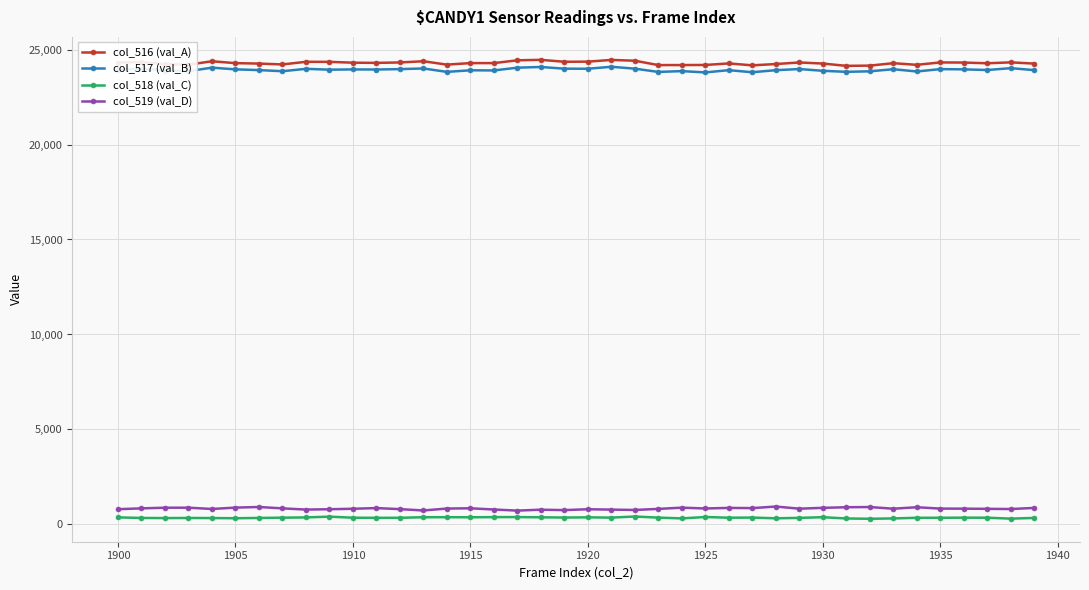

True or false: col_516 (val_A) and col_517 (val_B) cross at least once.

False